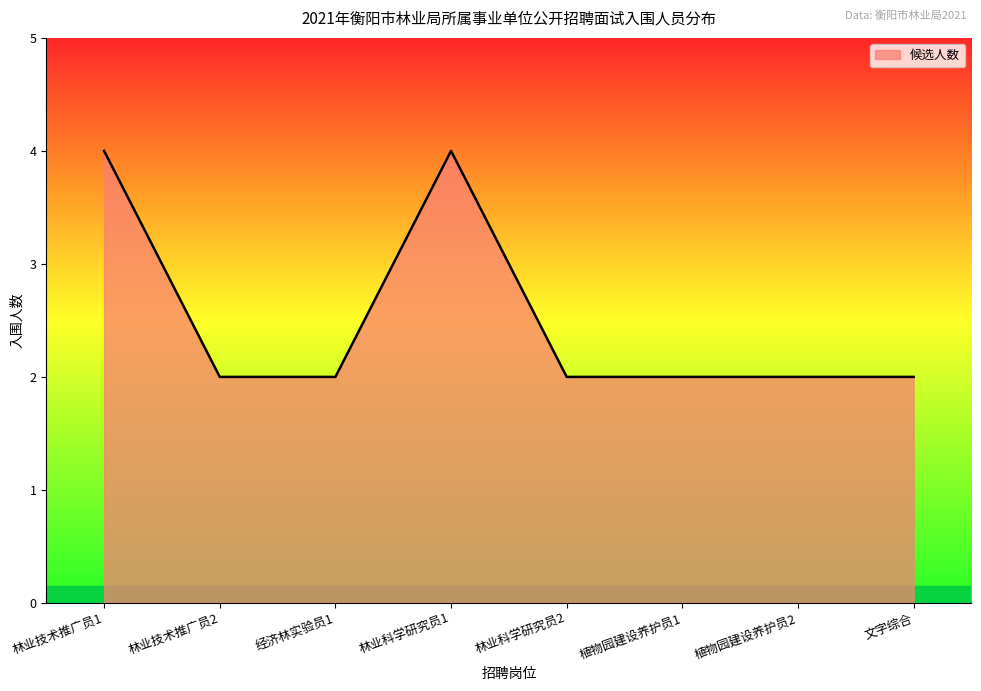

Does the chart have visible grid lines?

No